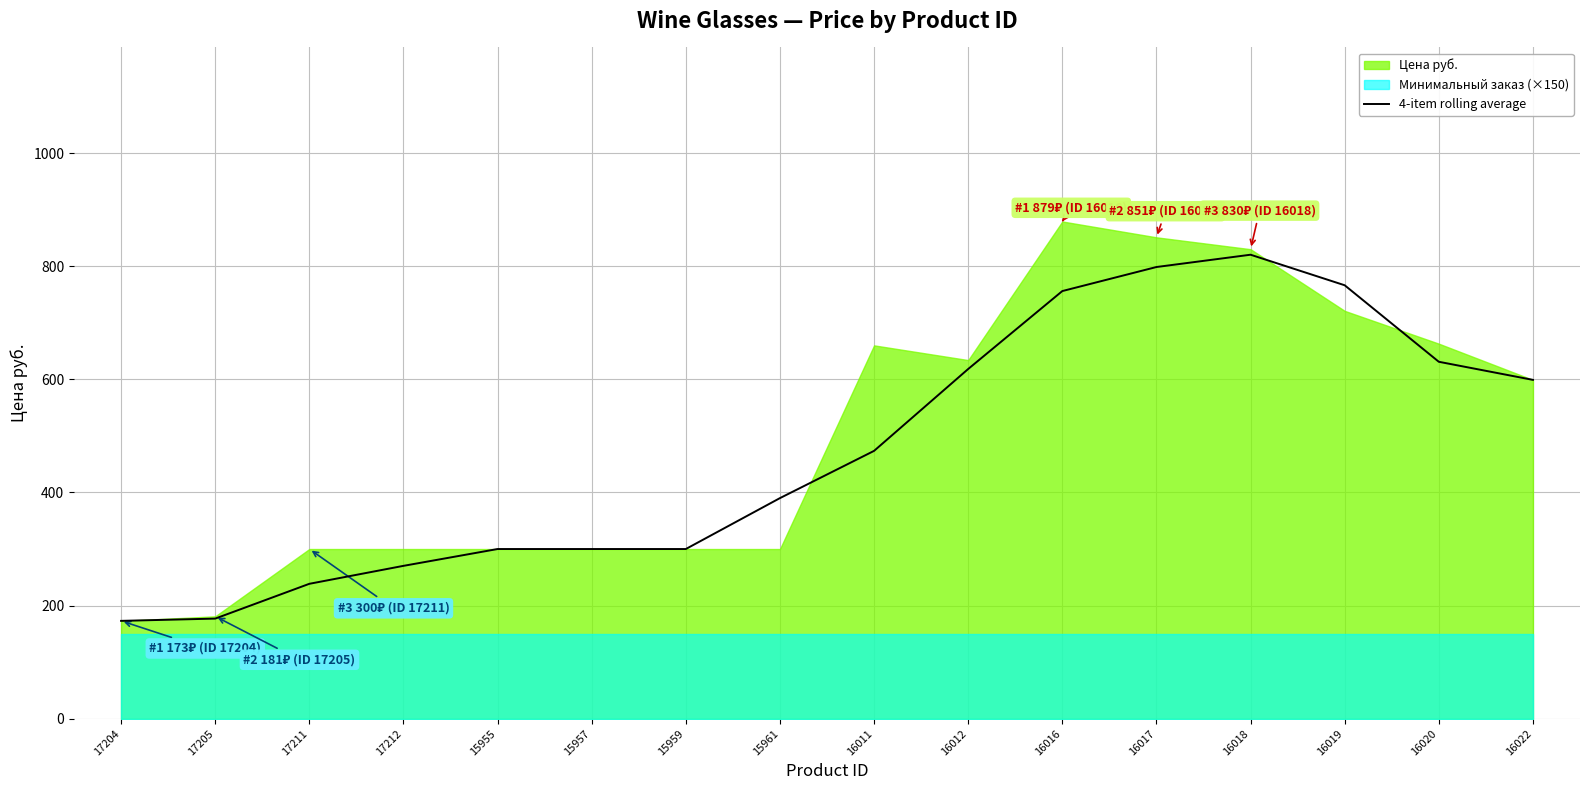

True or false: the data has more than 2 interior local peaks.

False